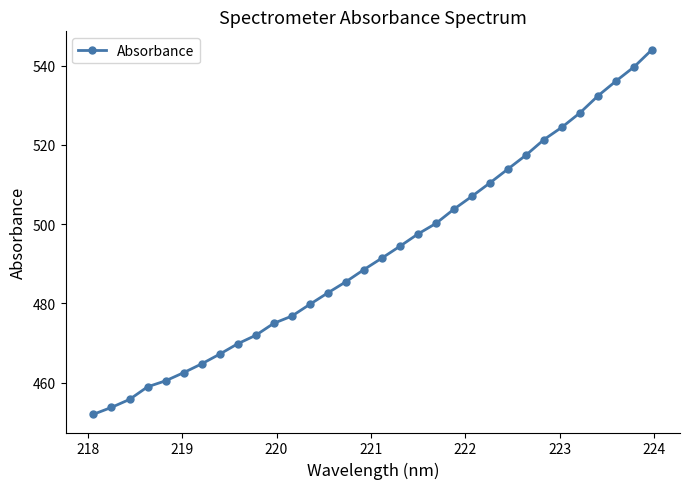

What is the difference between the maximum and second lowest values?

90.3